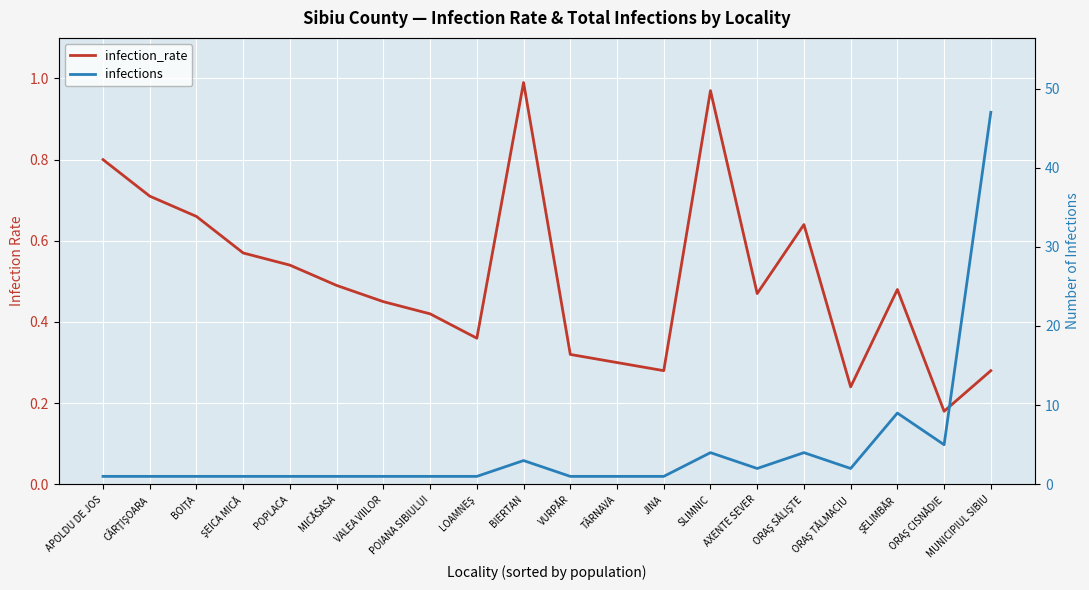

How many lines are shown in the chart?

2